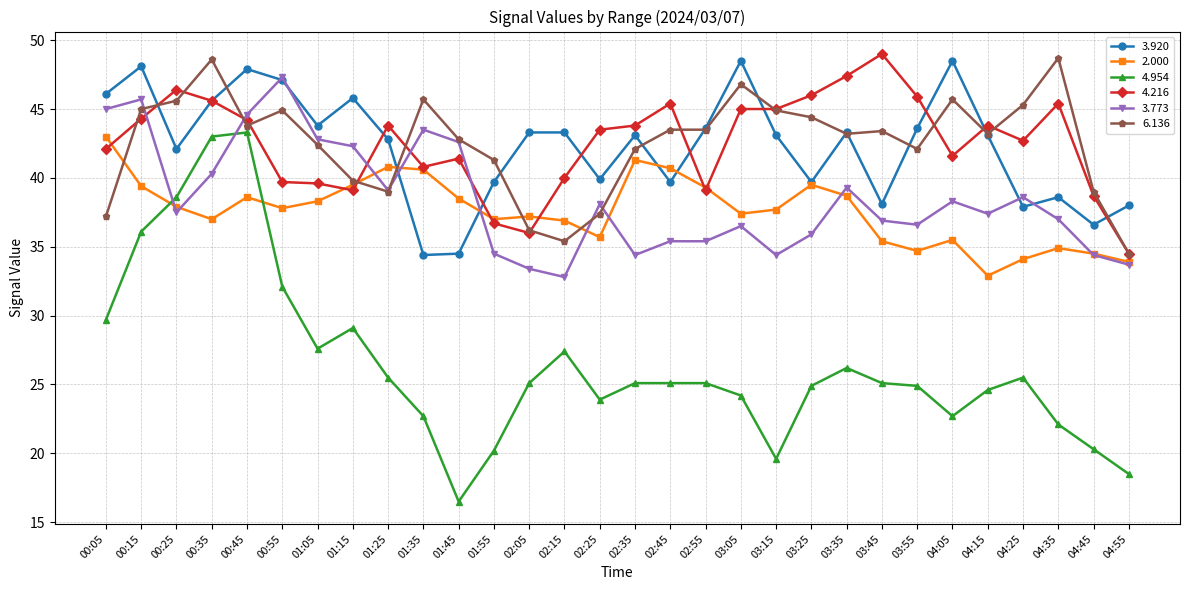

Which series has the widest spread of values?

4.954